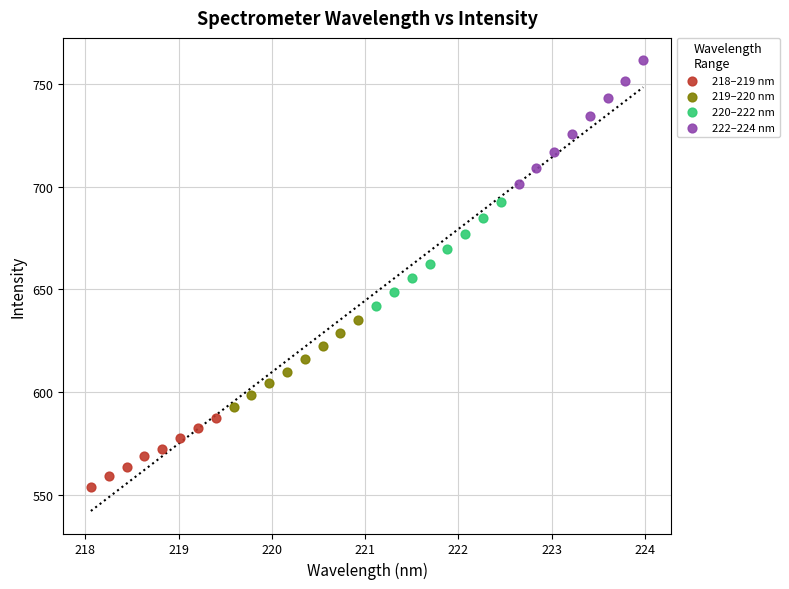

Which series has the widest spread of Y values?

222–224 nm